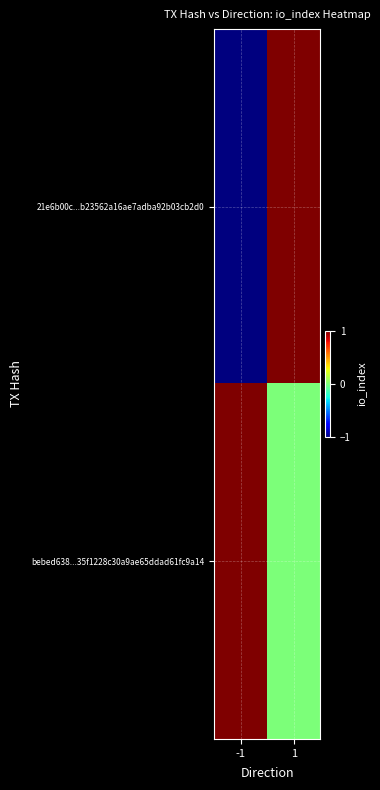

Between -1 and 1, which series saw the biggest shift?

21e6b00c...b23562a16ae7adba92b03cb2d0